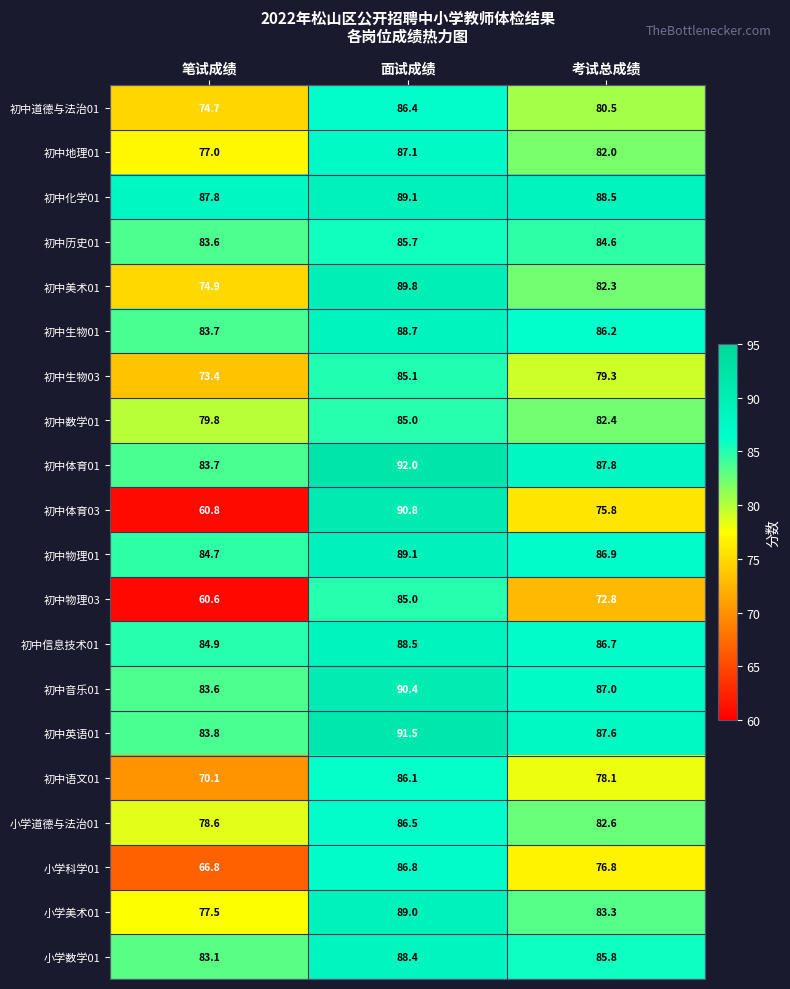

What is the greatest value displayed?

92.0